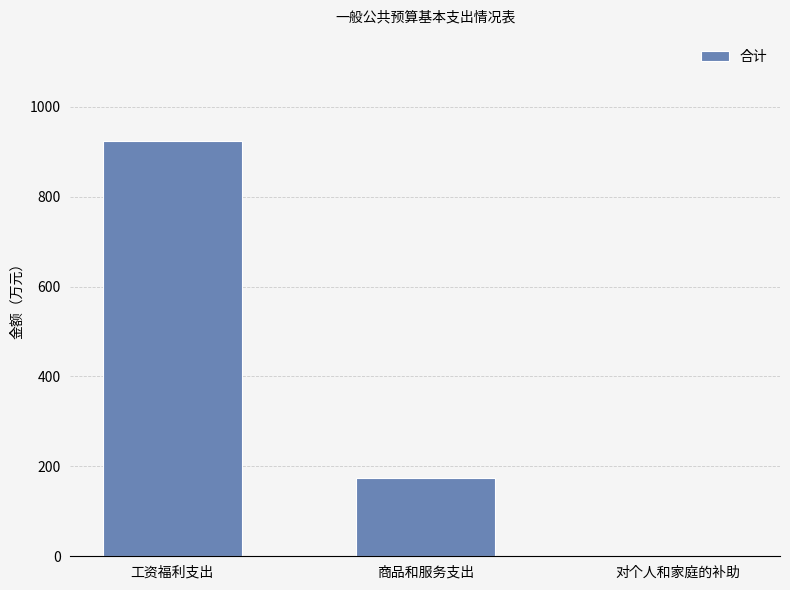

What is the maximum value shown in the chart?

923.0